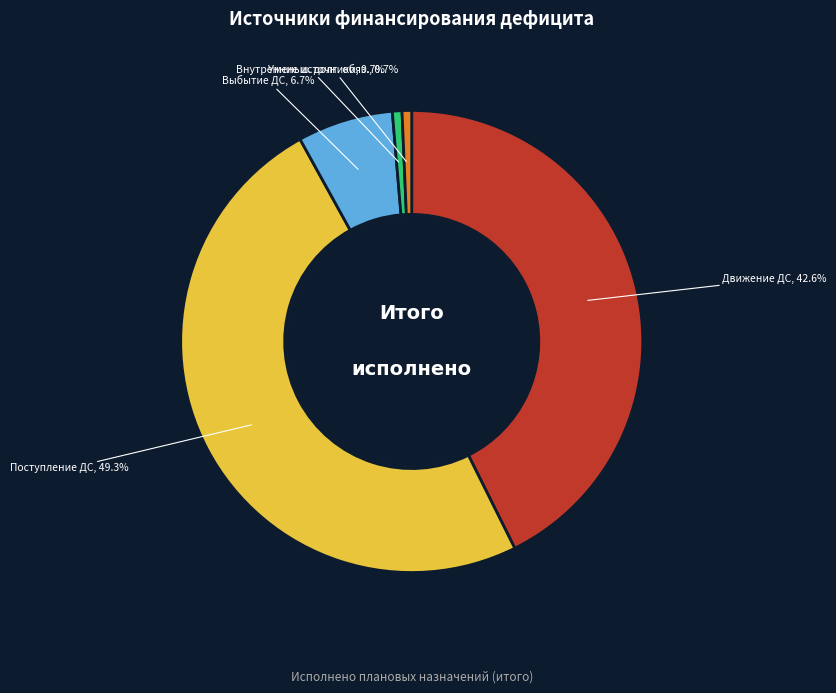

Which has a higher value, выбытие денежных средств or Движение денежных средств?

Движение денежных средств